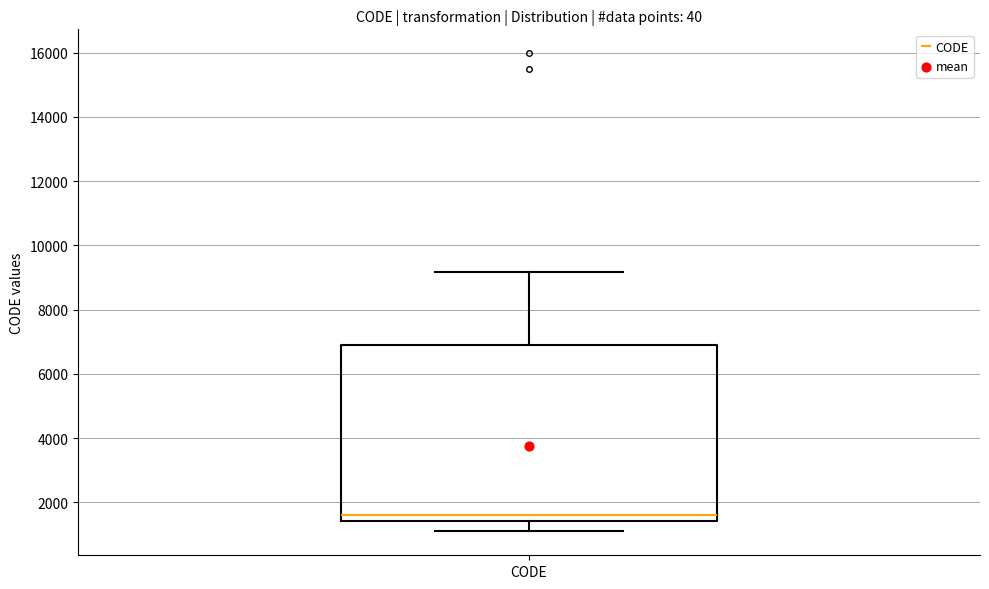

Where is the lower edge of the box for CODE on the y-axis? The values are not printed on the chart, so give them approximately, as read against the axis.

1400